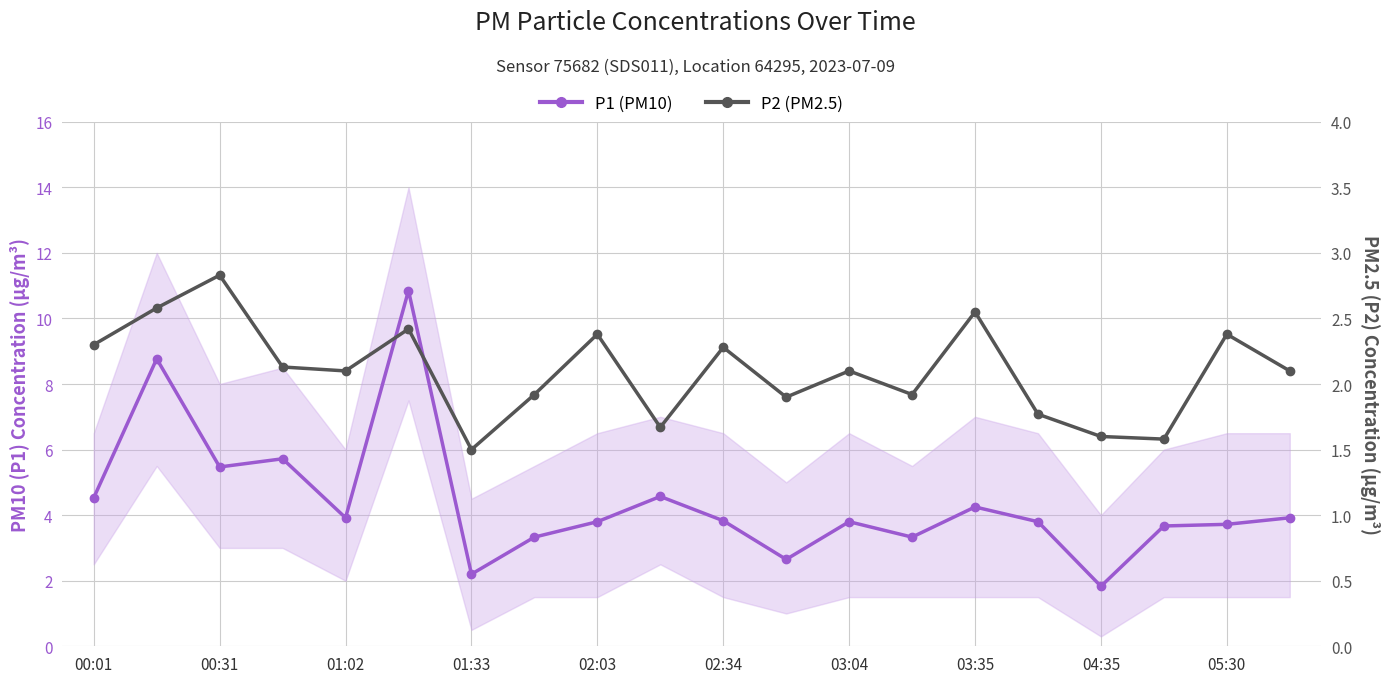

Where does the P2 (PM2.5) series first go above 2?

00:01